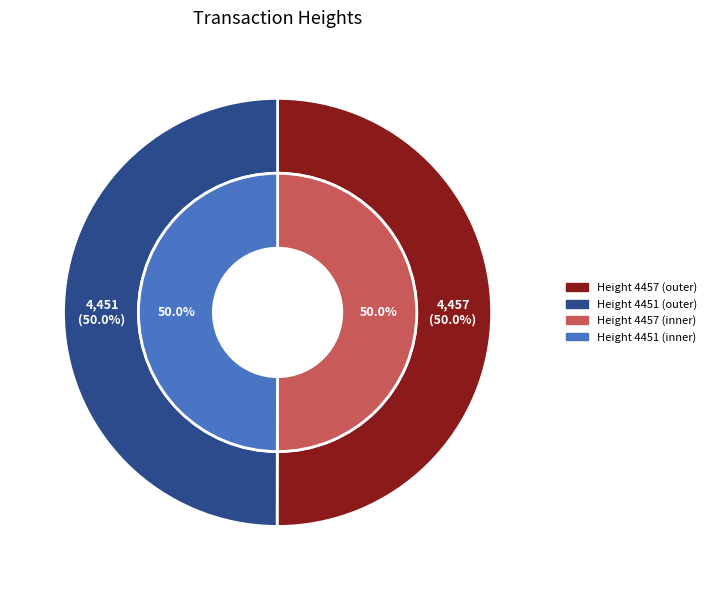

Is it true that 4451 is 50% of the pie?

True